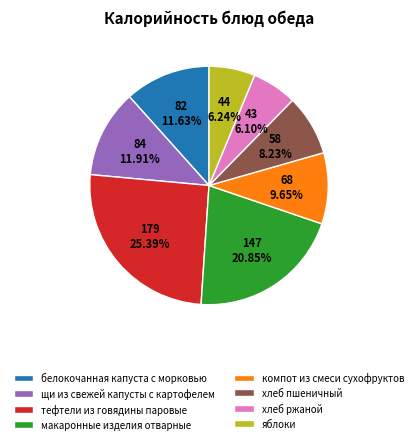

How many slices are in this pie chart?

8